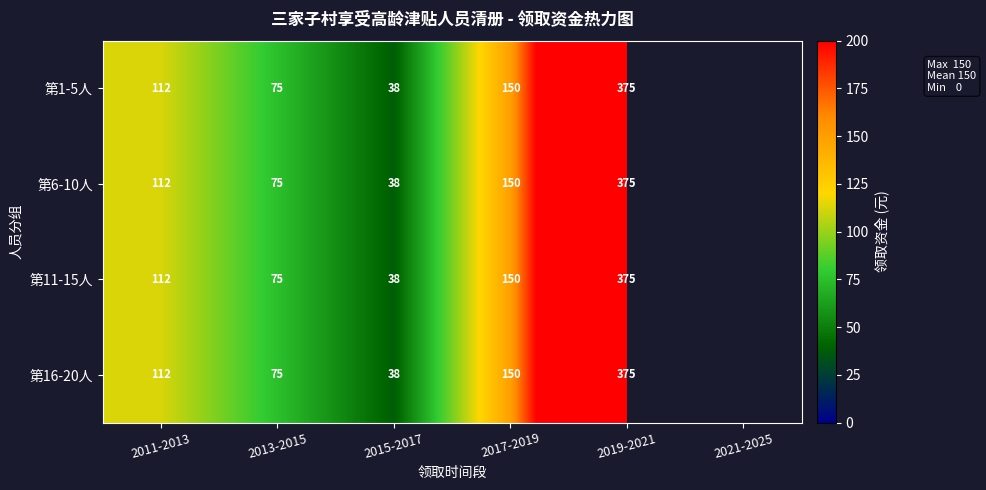

What is the smallest value displayed?

37.5